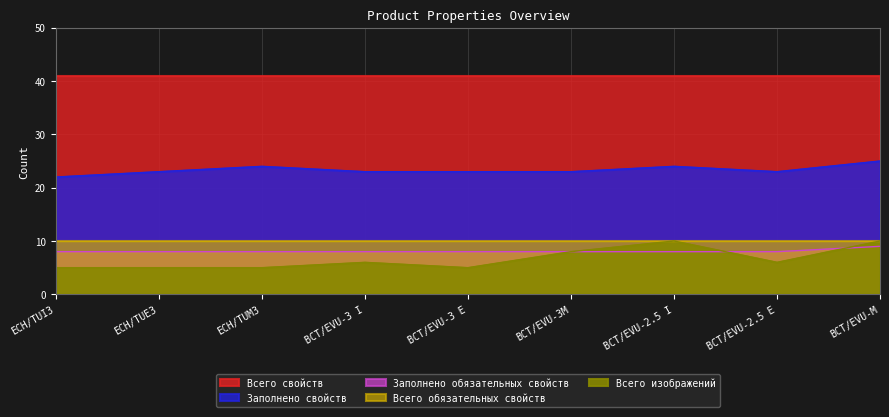

Is the value of Всего изображений at ECH/TUM3 greater than the value of Заполнено свойств at BCT/EVU-3 I?

No